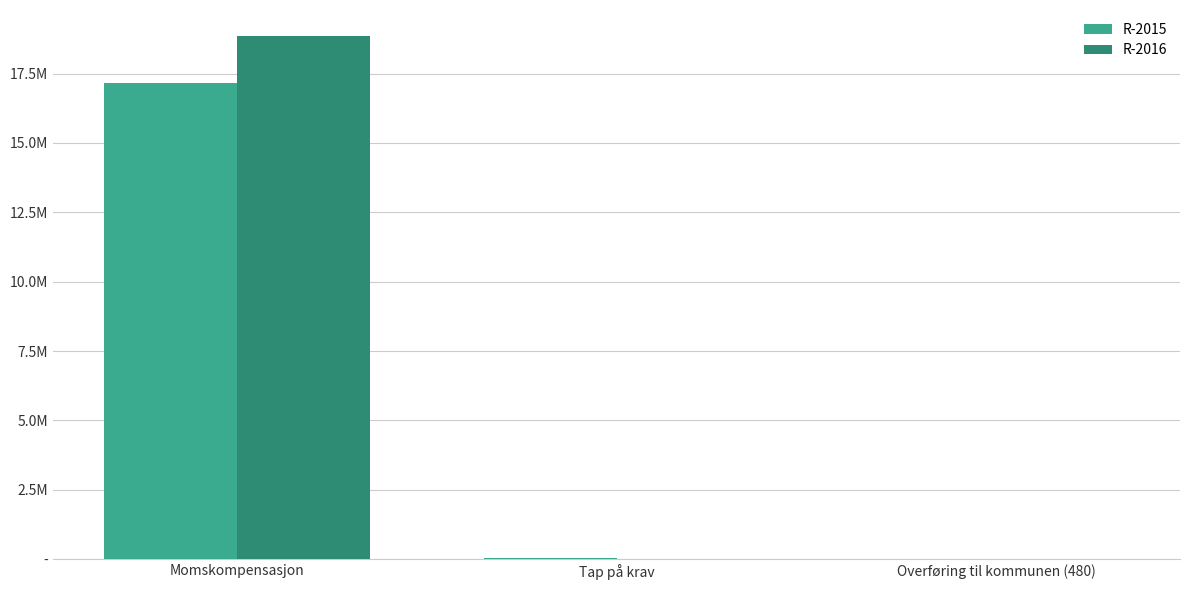

Which category has the highest value in the R-2016 series?

Momskompensasjon